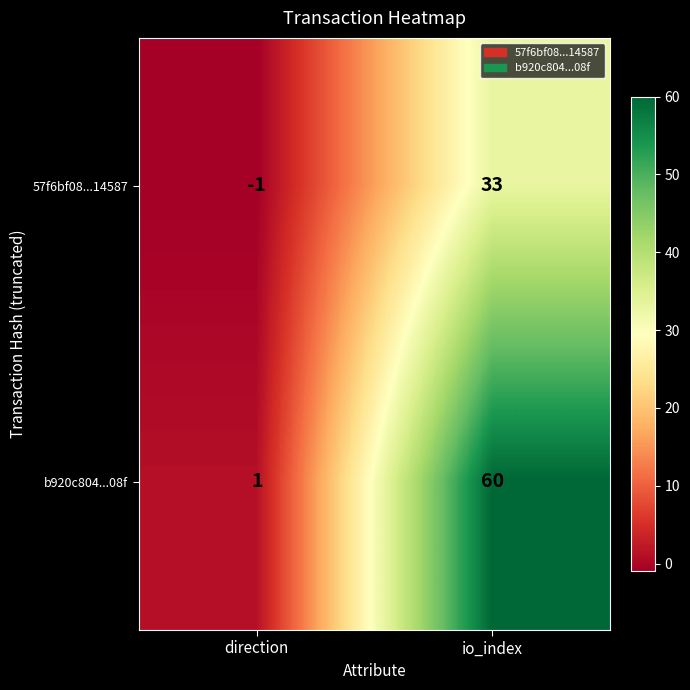

Which series has the largest range (max minus min)?

b920c804...08f